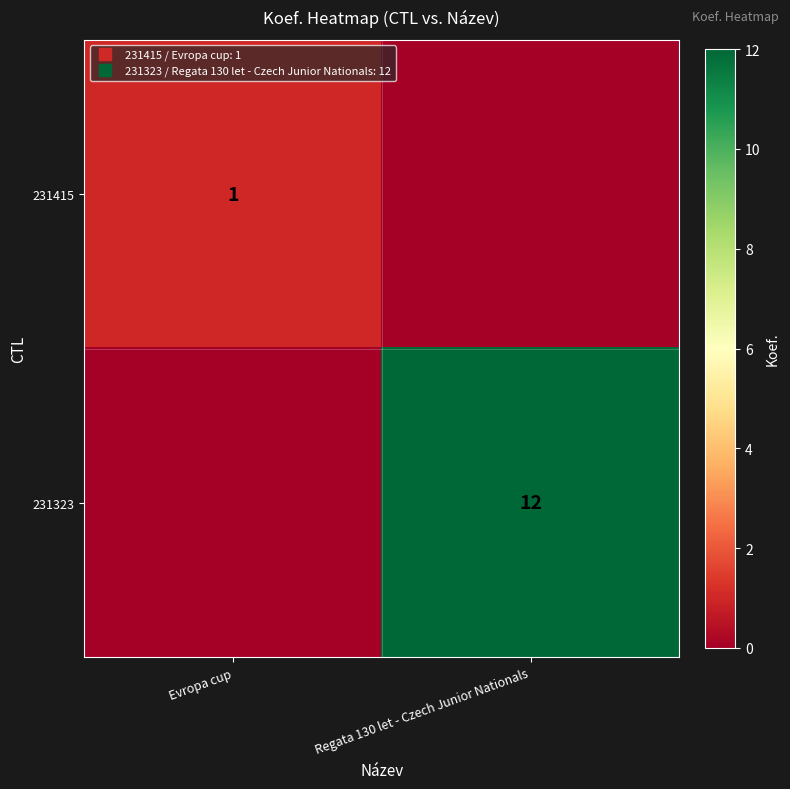

Between Regata 130 let - Czech Junior Nationals and Evropa cup, which is larger?

Evropa cup